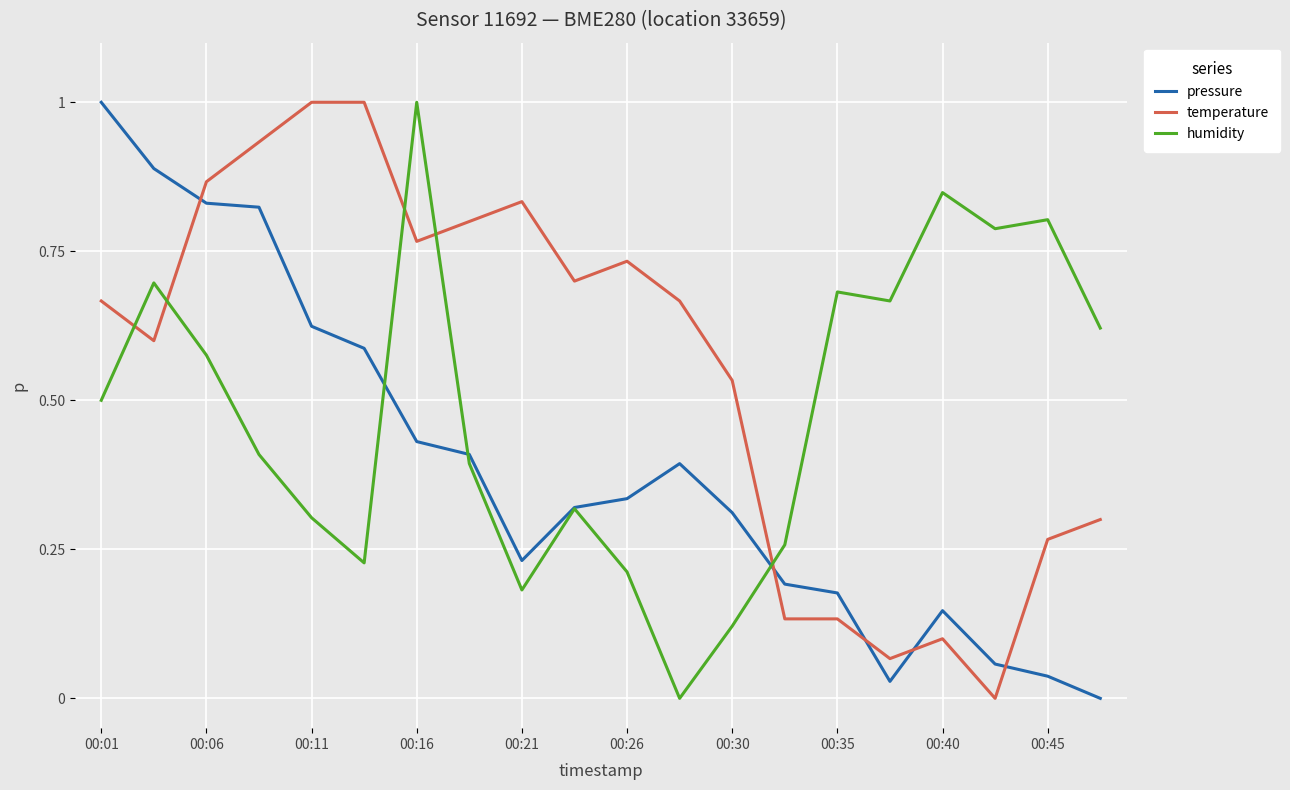

List the series in order of their overall mean, lowest first.

pressure, humidity, temperature